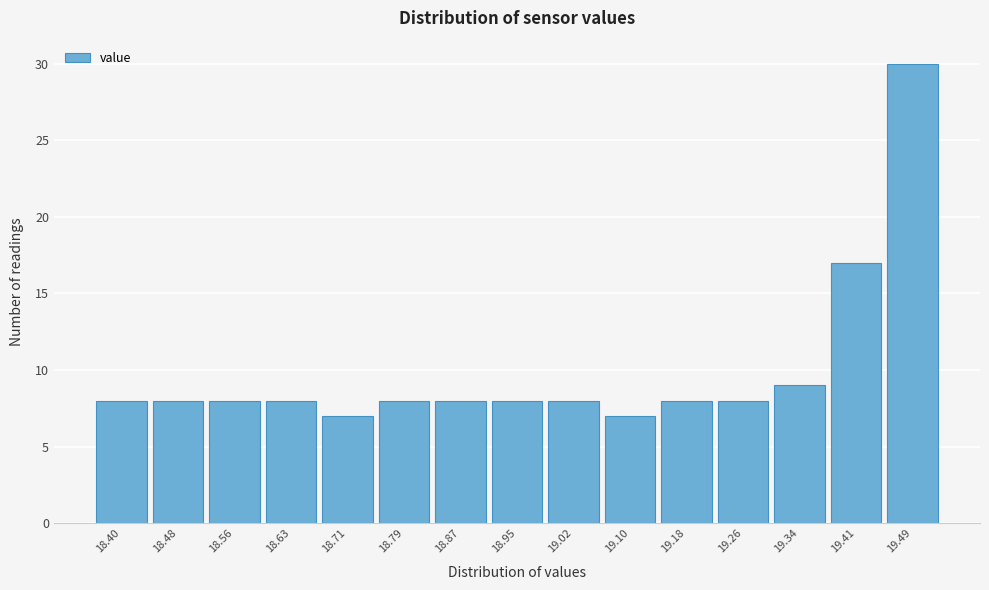

Reading left to right, list all the values displayed in this chart.

18.40=8	18.48=8	18.56=8	18.63=8	18.71=7	18.79=8	18.87=8	18.95=8	19.02=8	19.10=7	19.18=8	19.26=8	19.34=9	19.41=17	19.49=30